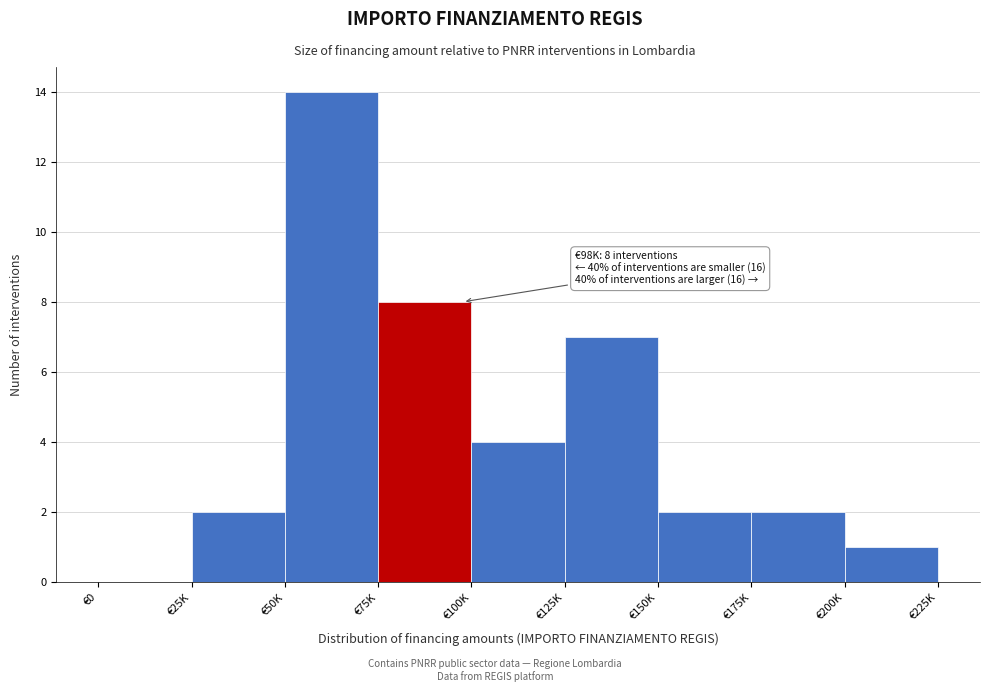

Reading right to left, extract all data points from this chart.

€200K=1	€175K=2	€150K=2	€125K=7	€100K=4	€75K=8	€50K=14	€25K=2	€0=0